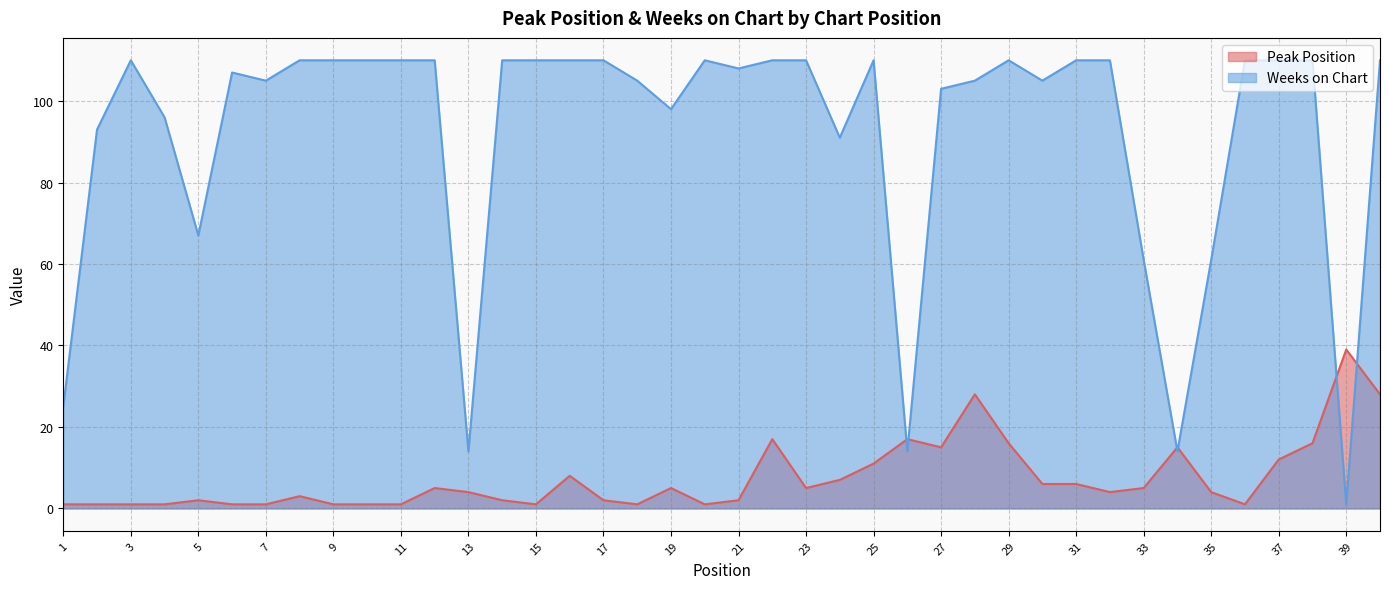

True or false: Peak Position has more than 2 points higher than both neighbors.

True